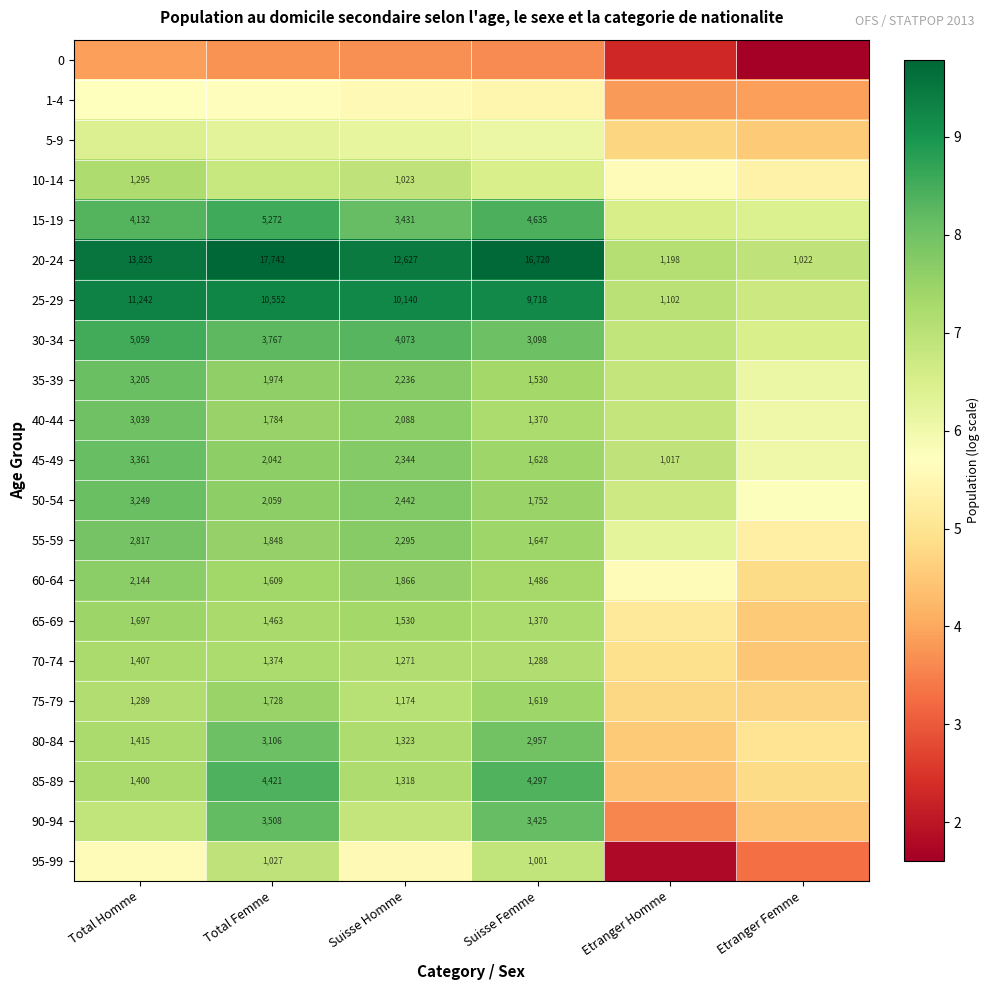

What is the spread (max minus min) of values at Suisse Femme?

6.1